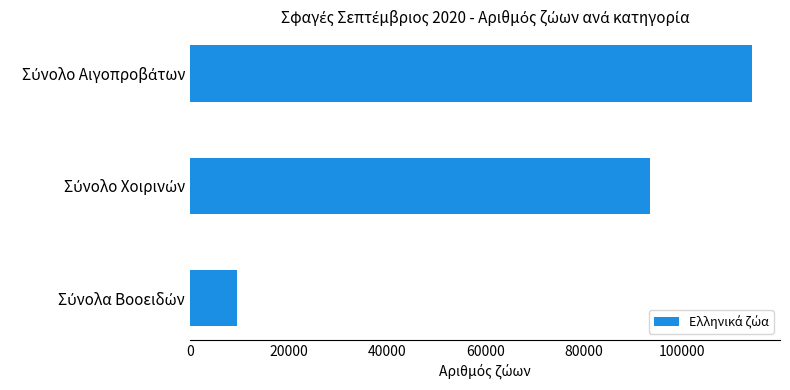

What is the smallest value displayed?

9650